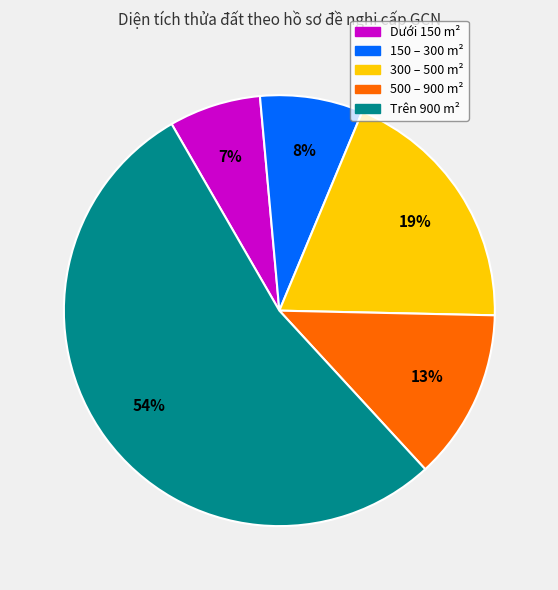

Count the number of slices in the pie.

5